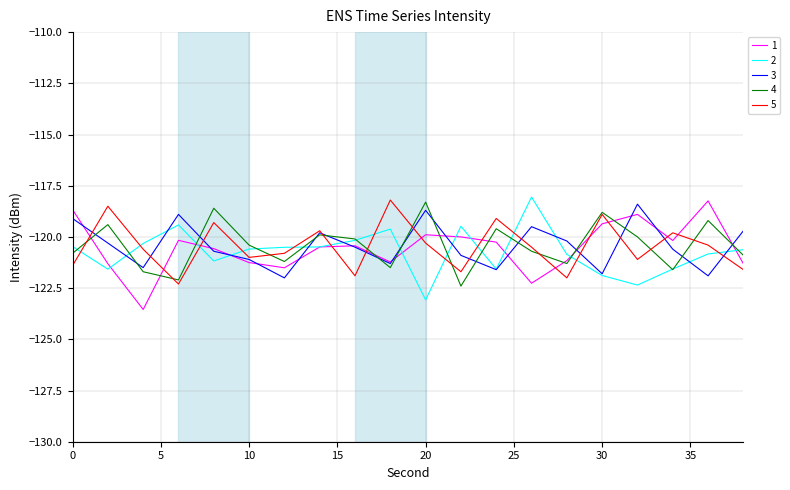

True or false: 5 and 1 cross at least once.

True